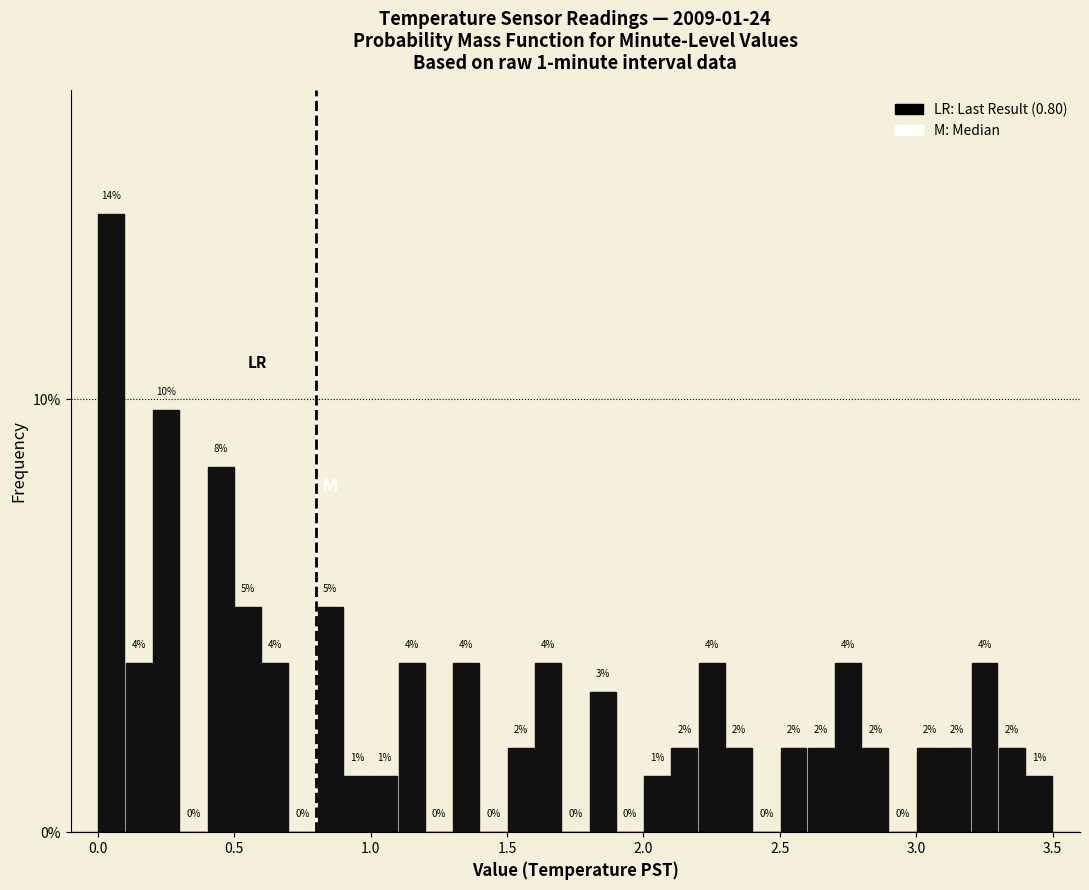

Around what value on the x-axis is the tallest bar? Give the approximate position of its centre, as read against the axis.

0.05